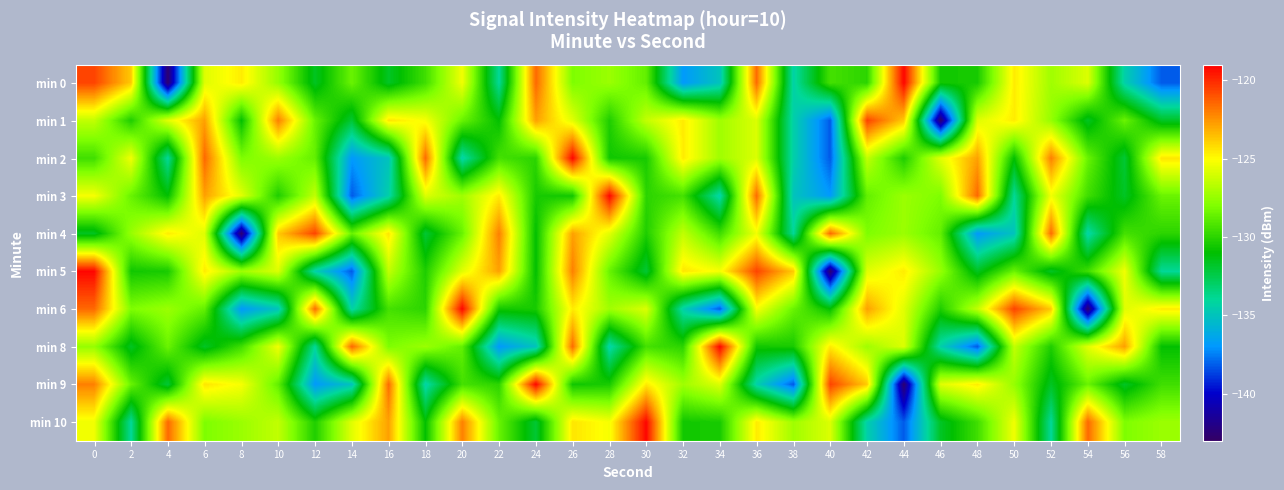

Reading left to right, what are all the values shown in this chart?

min 0: 0=-120.6	2=-123.8	4=-142.6	6=-125.8	8=-124.6	10=-127.5	12=-131.7	14=-128.5	16=-131.7	18=-129.5	20=-125.3	22=-134.0	24=-121.5	26=-128.0	28=-127.4	30=-128.7	32=-136.9	34=-135.0	36=-121.6	38=-134.4	40=-129.4	42=-130.0	44=-119.2	46=-130.6	48=-130.4	50=-124.6	52=-127.3	54=-125.9	56=-134.4	58=-138.2
min 1: 0=-126.5	2=-130.3	4=-125.7	6=-122.8	8=-131.0	10=-122.0	12=-128.6	14=-132.0	16=-124.4	18=-125.2	20=-128.6	22=-131.0	24=-122.8	26=-125.7	28=-130.3	30=-126.5	32=-124.6	34=-127.3	36=-125.9	38=-134.4	40=-138.2	42=-120.6	44=-123.8	46=-142.6	48=-125.8	50=-124.6	52=-127.5	54=-131.7	56=-128.5	58=-131.7
min 2: 0=-129.5	2=-125.3	4=-134.0	6=-121.5	8=-128.0	10=-127.4	12=-128.7	14=-136.9	16=-135.0	18=-121.6	20=-134.4	22=-129.4	24=-130.0	26=-119.2	28=-130.6	30=-130.4	32=-124.6	34=-127.3	36=-125.9	38=-134.4	40=-138.2	42=-126.5	44=-130.3	46=-125.7	48=-122.8	50=-131.0	52=-122.0	54=-128.6	56=-132.0	58=-124.4
min 3: 0=-125.2	2=-128.6	4=-131.0	6=-122.8	8=-125.7	10=-130.3	12=-126.5	14=-138.2	16=-134.4	18=-125.9	20=-127.3	22=-124.6	24=-130.4	26=-130.6	28=-119.2	30=-130.0	32=-129.4	34=-134.4	36=-121.6	38=-135.0	40=-136.9	42=-128.7	44=-127.4	46=-128.0	48=-121.5	50=-134.0	52=-125.3	54=-129.5	56=-131.7	58=-128.5
min 4: 0=-131.7	2=-127.5	4=-124.6	6=-125.8	8=-142.6	10=-123.8	12=-120.6	14=-128.6	16=-124.4	18=-132.0	20=-128.6	22=-122.0	24=-131.0	26=-122.8	28=-125.7	30=-130.3	32=-126.5	34=-129.5	36=-125.3	38=-134.0	40=-121.5	42=-128.0	44=-127.4	46=-128.7	48=-136.9	50=-135.0	52=-121.6	54=-134.4	56=-129.4	58=-130.0
min 5: 0=-119.2	2=-130.6	4=-130.4	6=-124.6	8=-127.3	10=-125.9	12=-134.4	14=-138.2	16=-126.5	18=-130.3	20=-125.7	22=-122.8	24=-131.0	26=-122.0	28=-128.6	30=-132.0	32=-124.4	34=-125.2	36=-120.6	38=-123.8	40=-142.6	42=-125.8	44=-124.6	46=-127.5	48=-131.7	50=-128.5	52=-131.7	54=-129.5	56=-125.3	58=-134.0
min 6: 0=-121.5	2=-128.0	4=-127.4	6=-128.7	8=-136.9	10=-135.0	12=-121.6	14=-134.4	16=-129.4	18=-130.0	20=-119.2	22=-130.6	24=-130.4	26=-124.6	28=-127.3	30=-125.9	32=-134.4	34=-138.2	36=-125.2	38=-128.6	40=-131.0	42=-122.8	44=-125.7	46=-130.3	48=-126.5	50=-120.6	52=-123.8	54=-142.6	56=-125.8	58=-124.6
min 8: 0=-127.5	2=-131.7	4=-128.5	6=-131.7	8=-129.5	10=-125.3	12=-134.0	14=-121.5	16=-128.0	18=-127.4	20=-128.7	22=-136.9	24=-135.0	26=-121.6	28=-134.4	30=-129.4	32=-130.0	34=-119.2	36=-130.6	38=-130.4	40=-124.6	42=-127.3	44=-125.9	46=-134.4	48=-138.2	50=-126.5	52=-130.3	54=-125.7	56=-122.8	58=-131.0
min 9: 0=-122.0	2=-128.6	4=-132.0	6=-124.4	8=-125.2	10=-128.7	12=-136.9	14=-135.0	16=-121.6	18=-134.4	20=-129.4	22=-130.0	24=-119.2	26=-130.6	28=-130.4	30=-124.6	32=-127.3	34=-125.9	36=-134.4	38=-138.2	40=-120.6	42=-123.8	44=-142.6	46=-125.8	48=-124.6	50=-127.5	52=-131.7	54=-128.5	56=-131.7	58=-129.5
min 10: 0=-125.3	2=-134.0	4=-121.5	6=-128.0	8=-127.4	10=-126.5	12=-130.3	14=-125.7	16=-122.8	18=-131.0	20=-122.0	22=-128.6	24=-132.0	26=-124.4	28=-125.2	30=-119.2	32=-130.6	34=-130.4	36=-124.6	38=-127.3	40=-125.9	42=-134.4	44=-138.2	46=-131.7	48=-129.5	50=-125.3	52=-134.0	54=-121.5	56=-128.0	58=-127.4